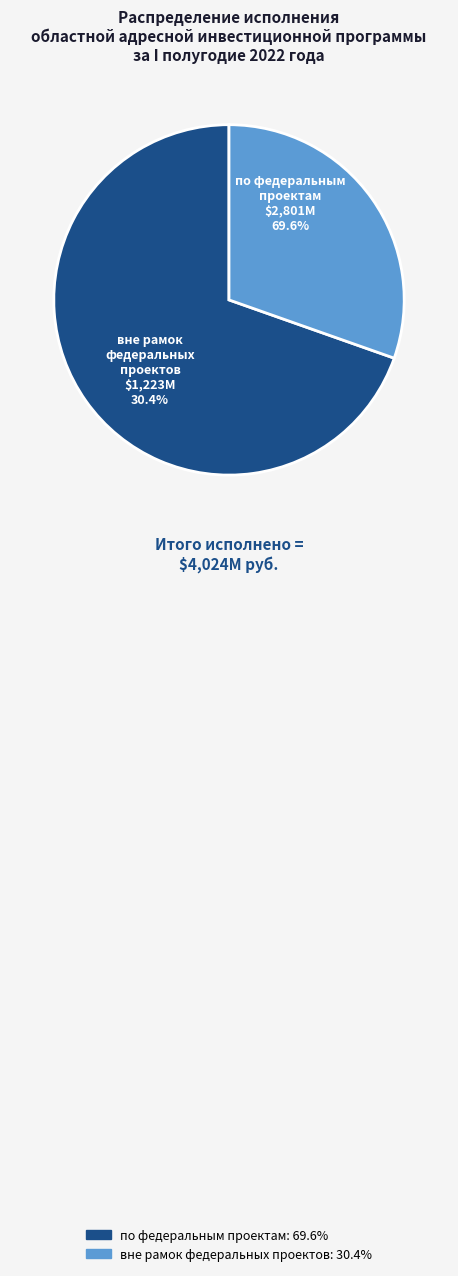

Between вне рамок федеральных проектов and по федеральным проектам, which is larger?

по федеральным проектам